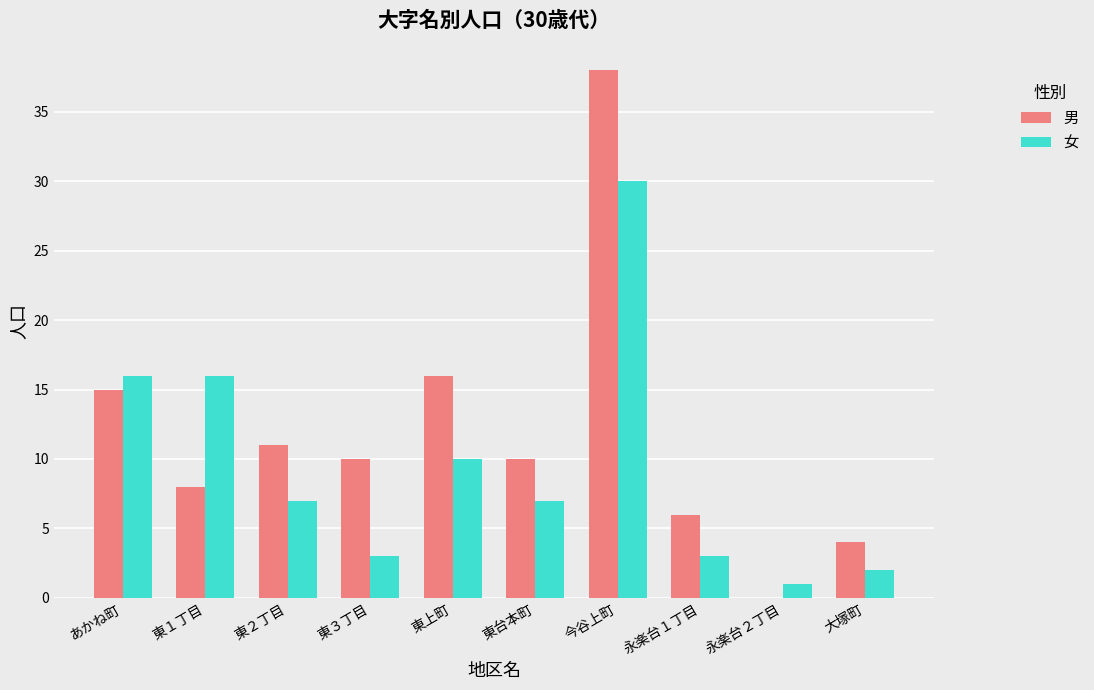

What is the maximum value for 男?

38